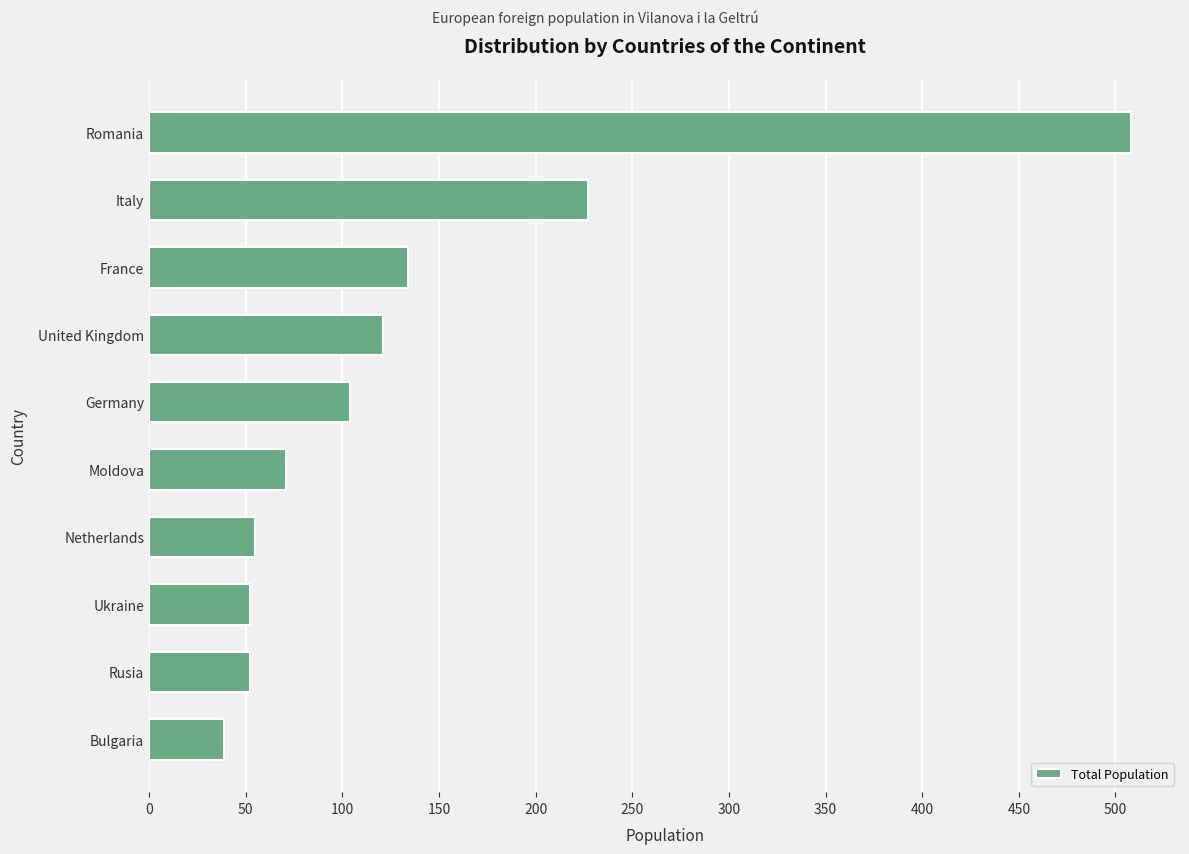

What is the average value?

136